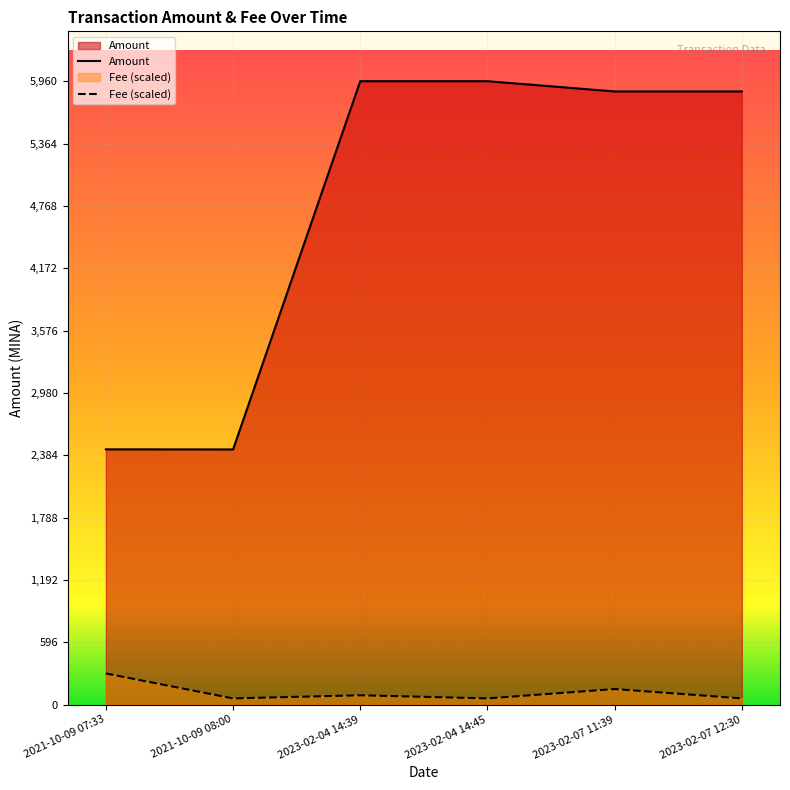

Between 2021-10-09 07:33 and 2023-02-04 14:45, which series saw the biggest shift?

Amount